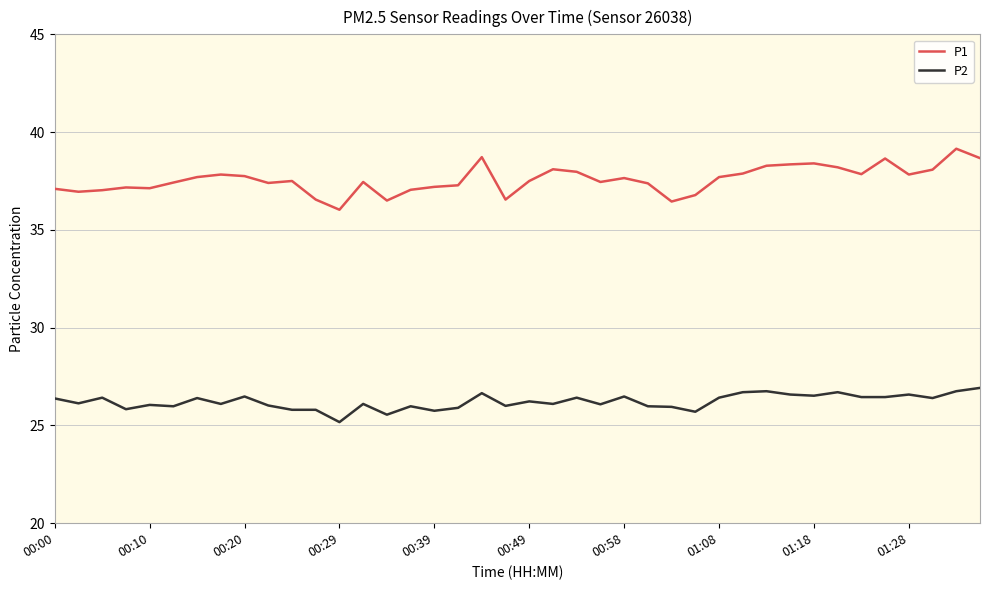

What is the maximum value for P2?

26.9